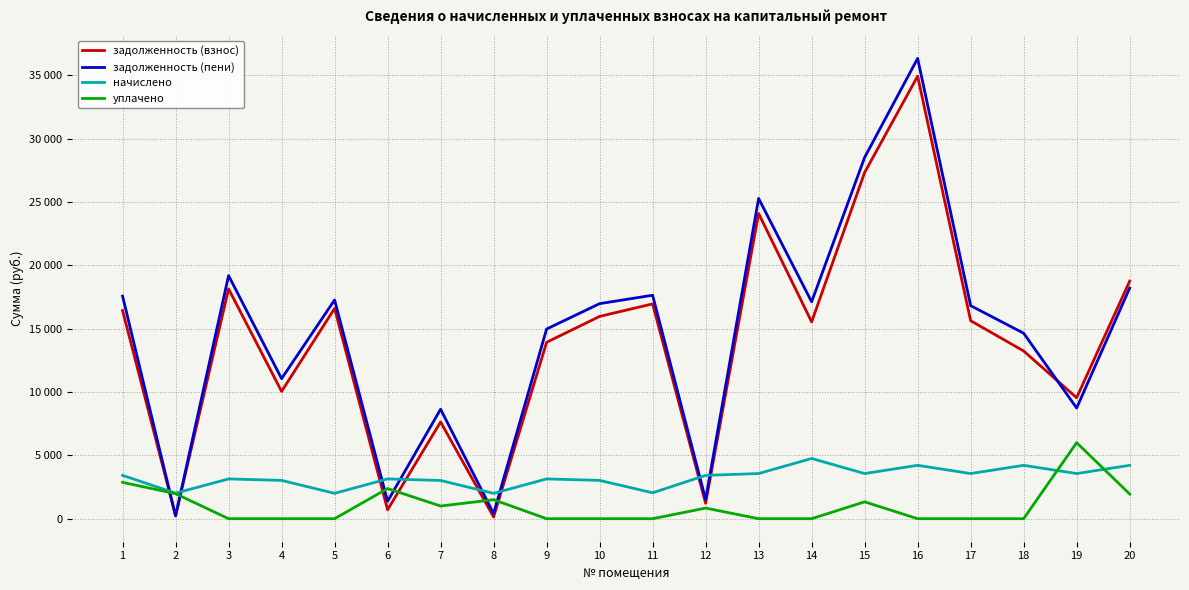

At which label does задолженность (взнос) first exceed 15624?

1